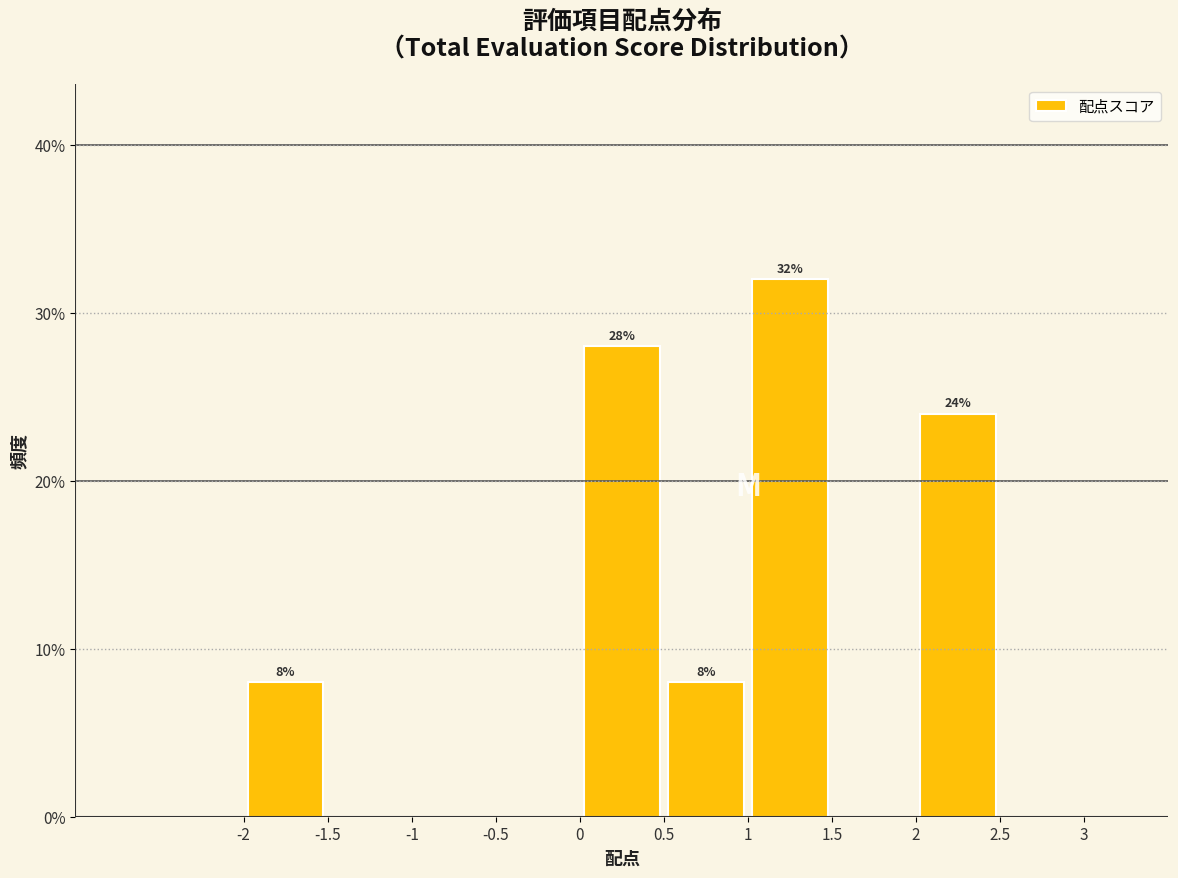

Which range on the x-axis has the tallest bar?

1.0 to 1.5